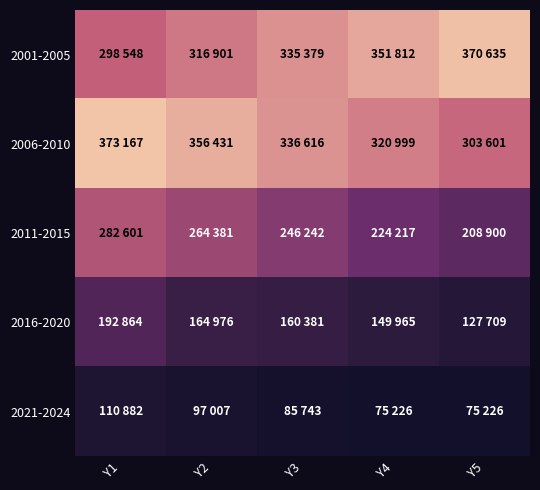

Rank the series by their maximum value, from highest to lowest.

2006-2010, 2001-2005, 2011-2015, 2016-2020, 2021-2024